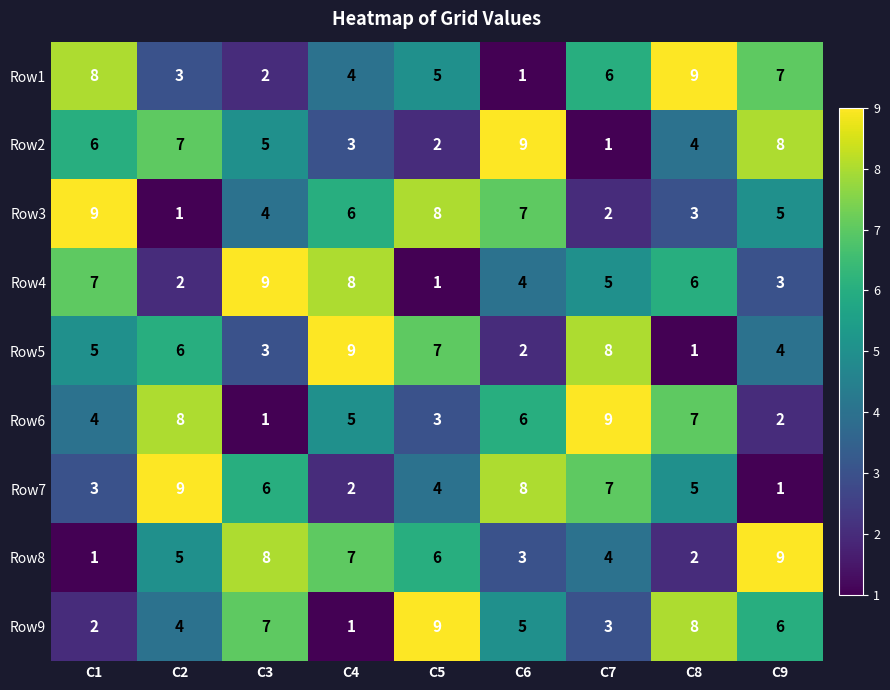

Where does the Row6 series first go above 5?

C2